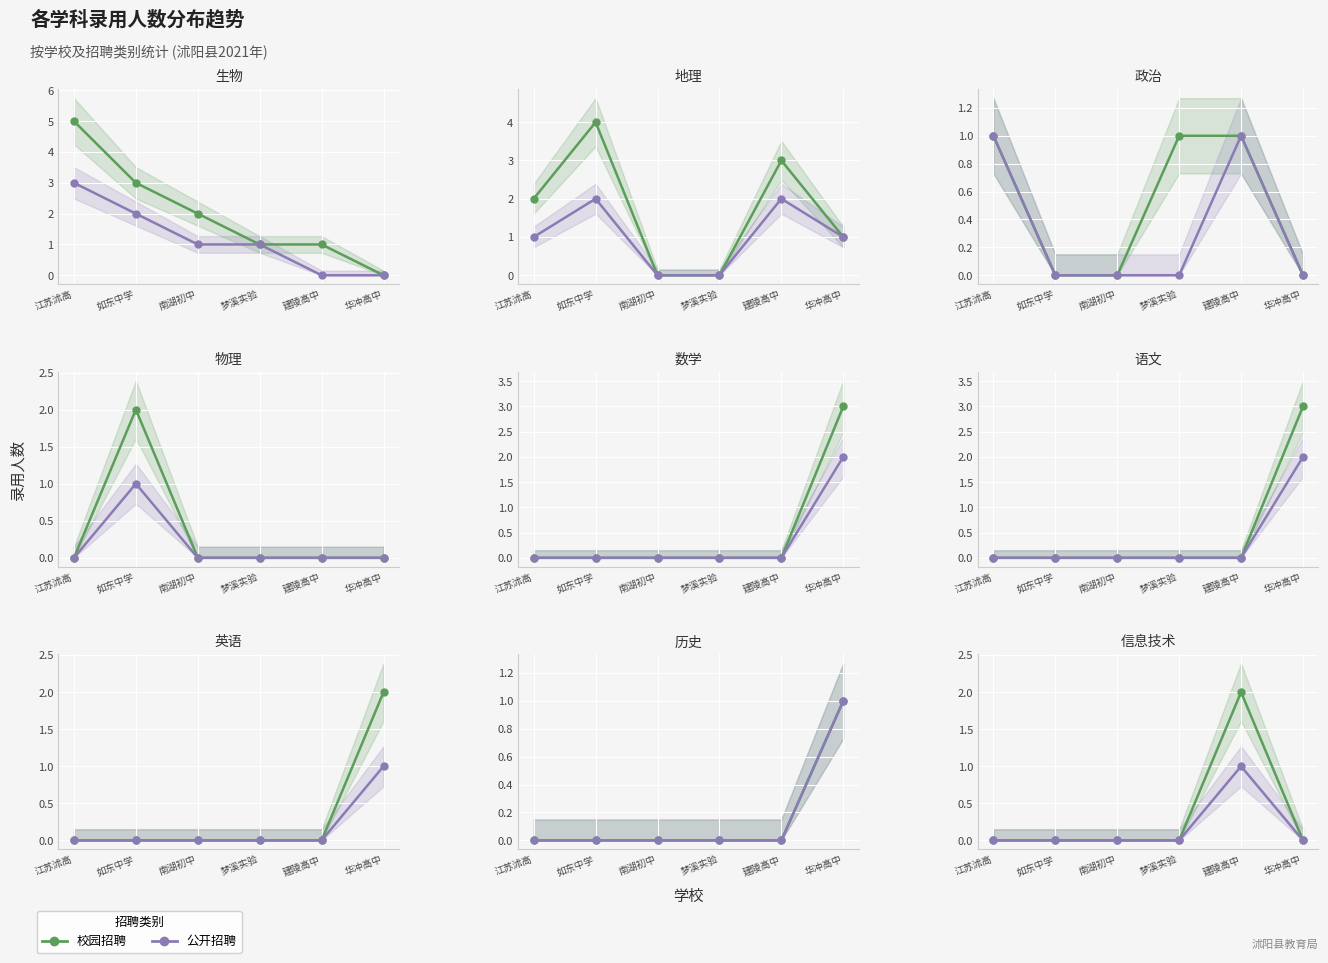

Which has a higher value, 梦溪实验 or 南湖初中?

梦溪实验